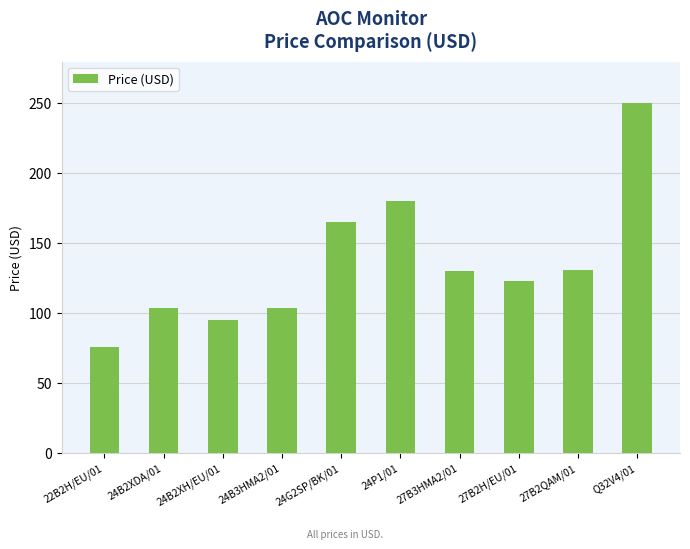

What is the maximum value shown in the chart?

250